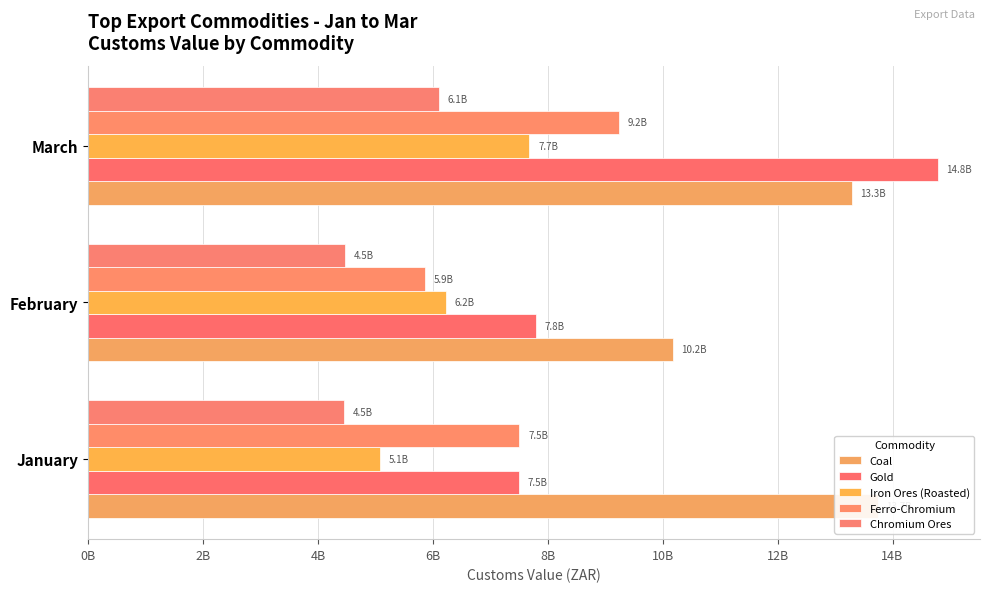

How many values in the Iron Ores (Roasted) series exceed 6227049716?

1